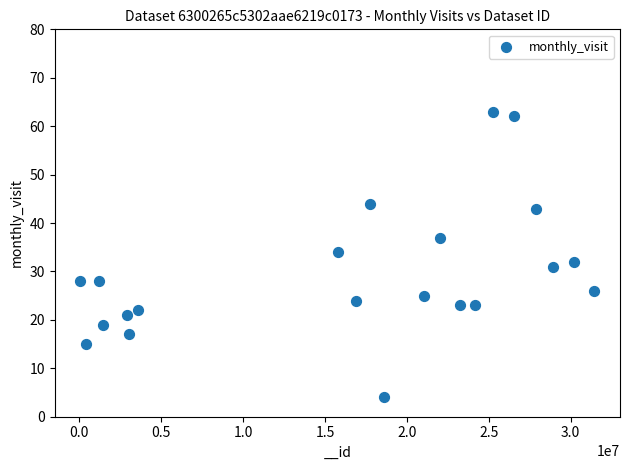

What is the range of Y values (max minus min)?

59